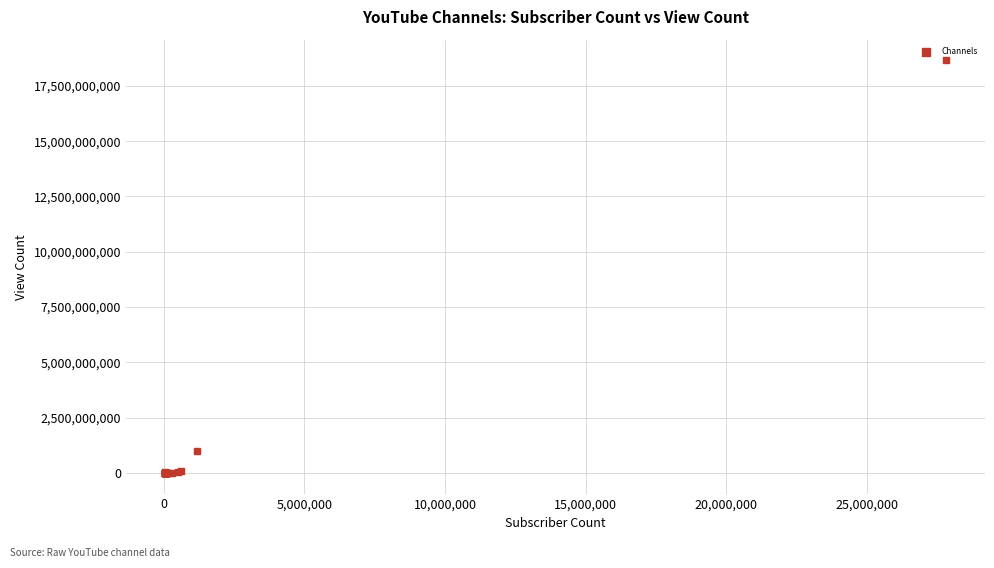

What Y value in the scatter plot is closest to 9328962319?

999763709